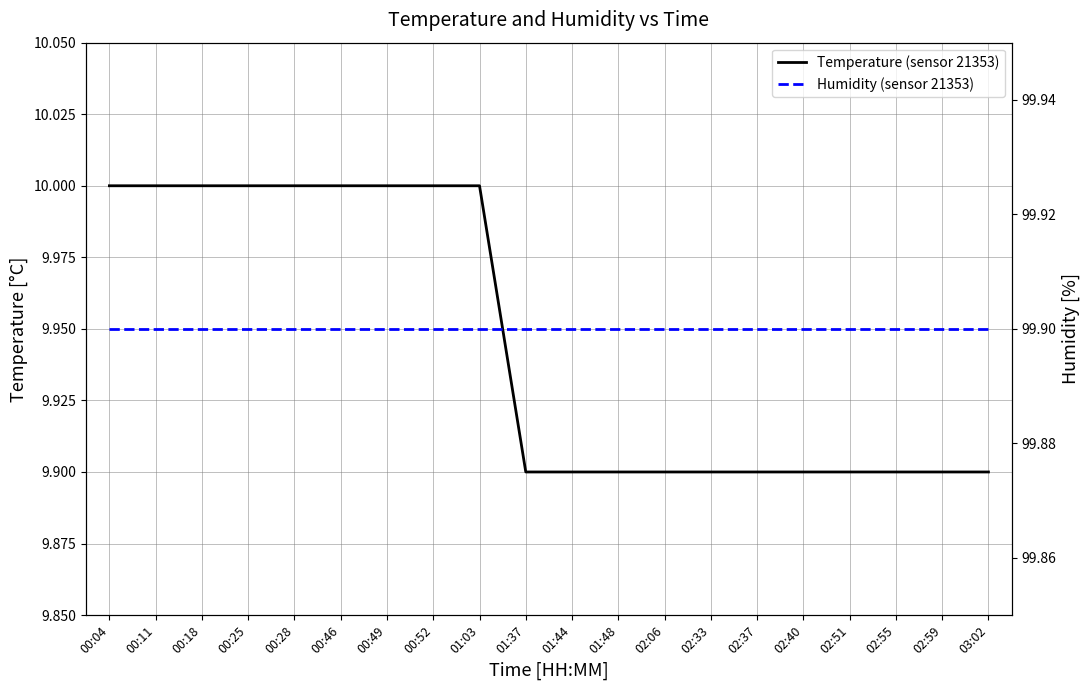

Read the Temperature (sensor 21353) value at 00:28.

10.0